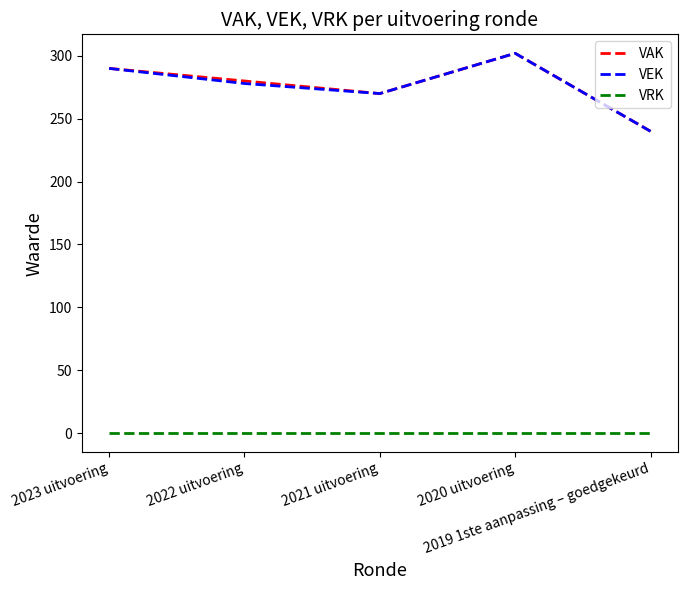

Reading left to right, transcribe all the data shown in this chart.

VAK: 290	280	270	302	240
VEK: 290	278	270	302	240
VRK: 0	0	0	0	0